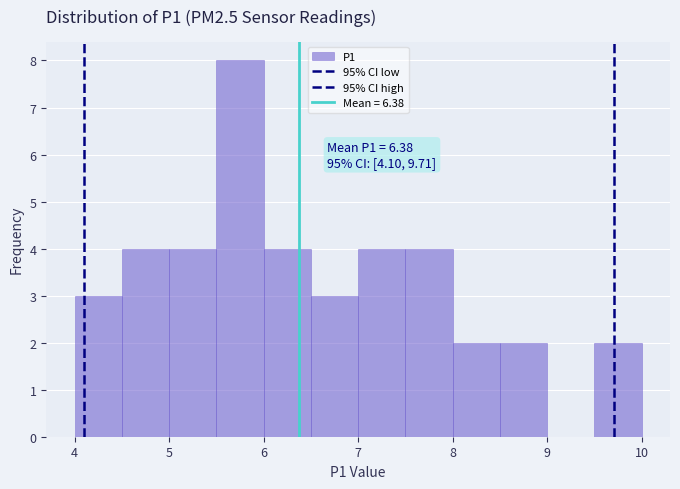

Which range on the x-axis has the tallest bar?

5.5 to 6.0